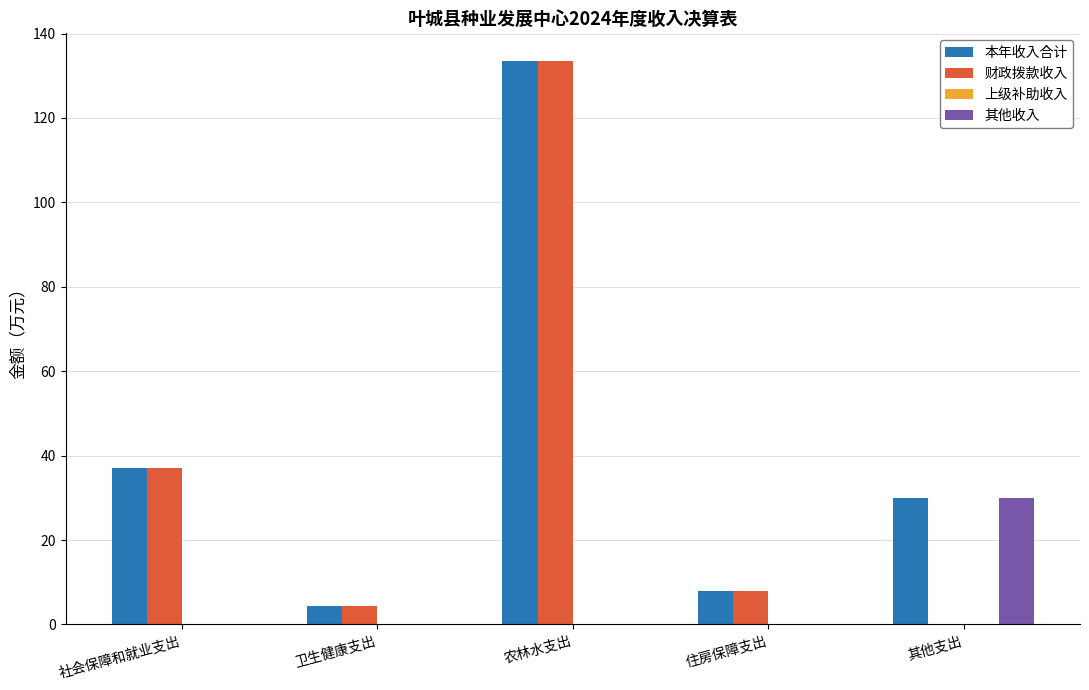

True or false: 财政拨款收入 has a value of 37.0 at 社会保障和就业支出.

True